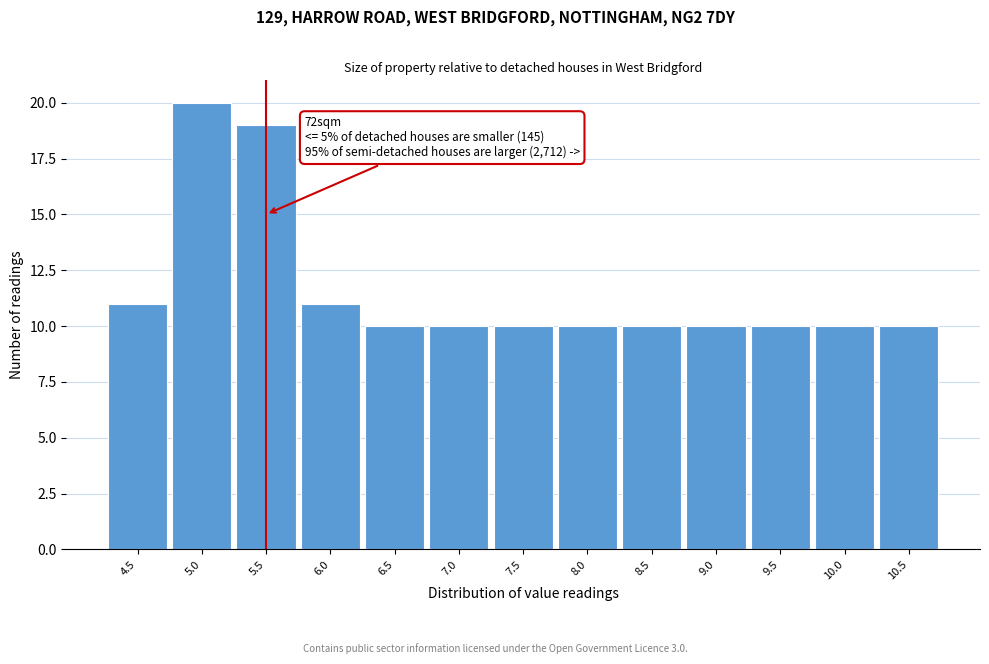

Which range on the x-axis has the tallest bar?

4.75 to 5.25